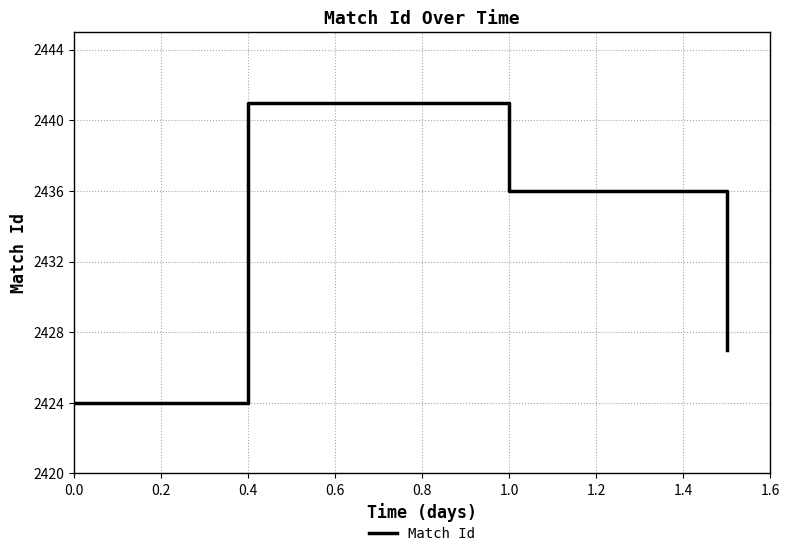

How many lines are shown in the chart?

1